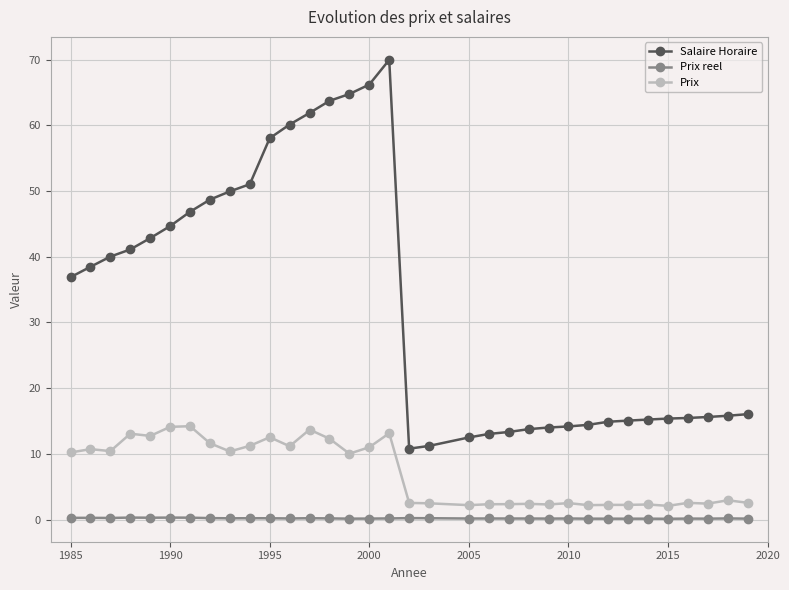

At how many categories does at least one series exceed 26?

17